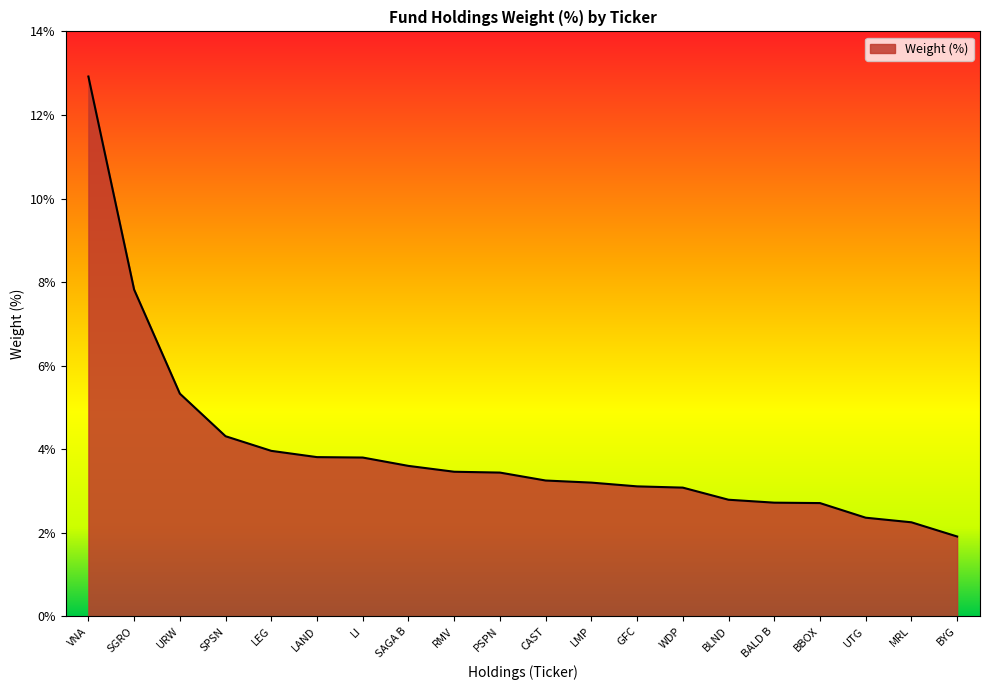

Which category has the highest value across all series?

VNA